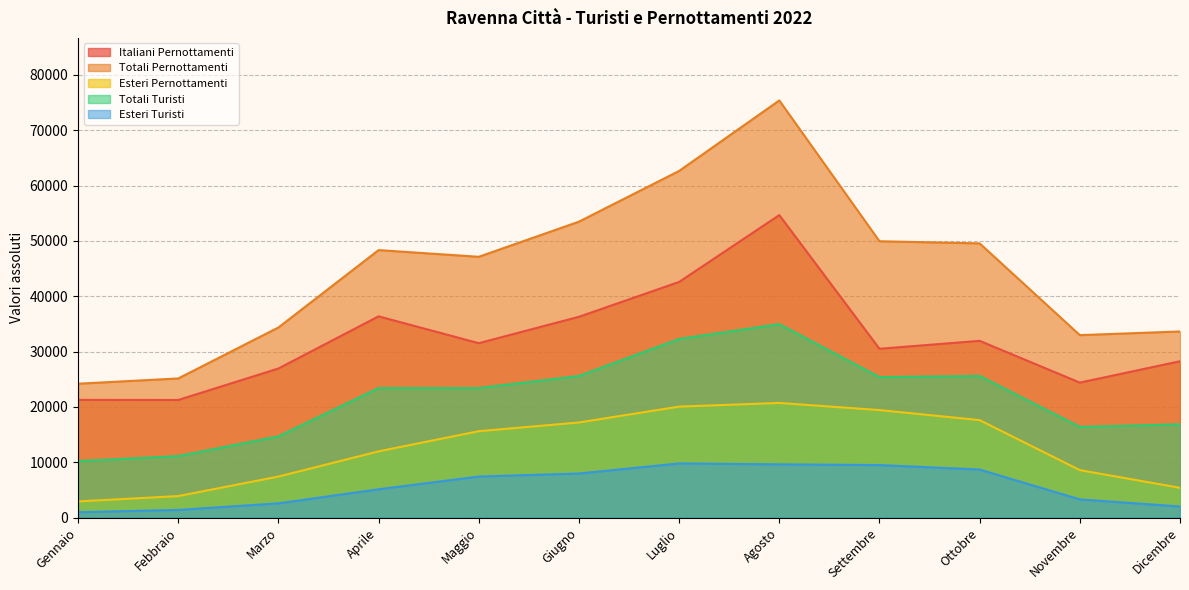

Read the Esteri Pernottamenti value at Luglio.

20055